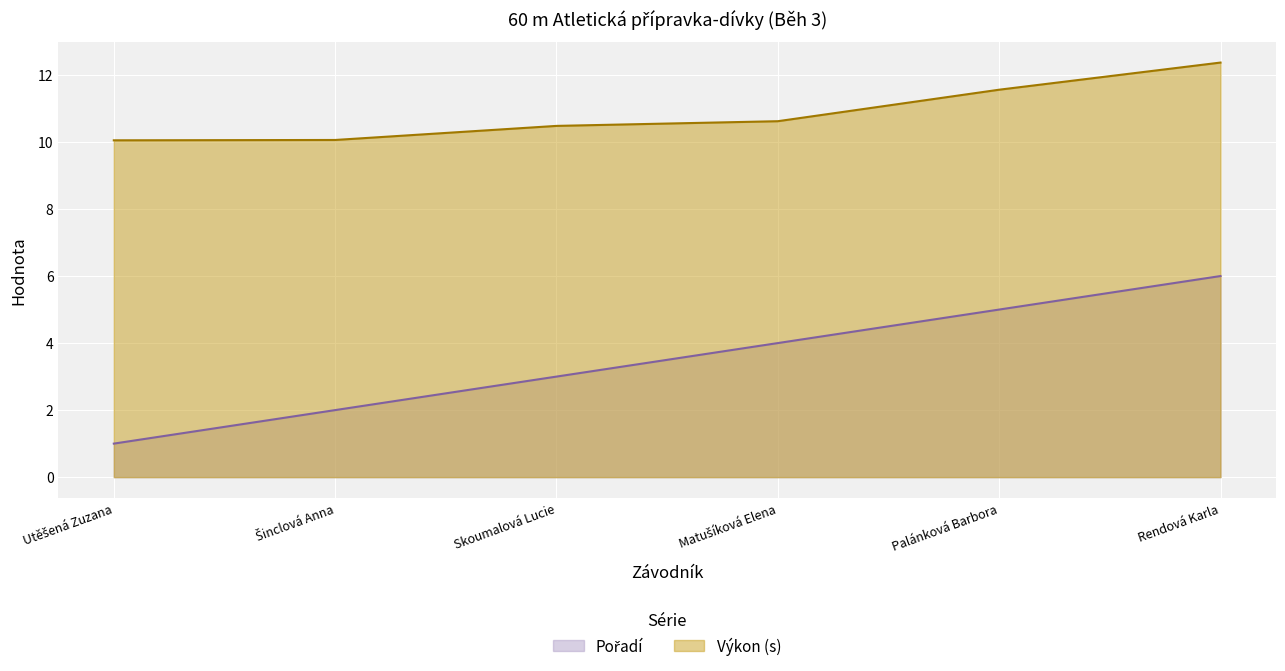

Between Skoumalová Lucie and Rendová Karla, which is larger?

Rendová Karla